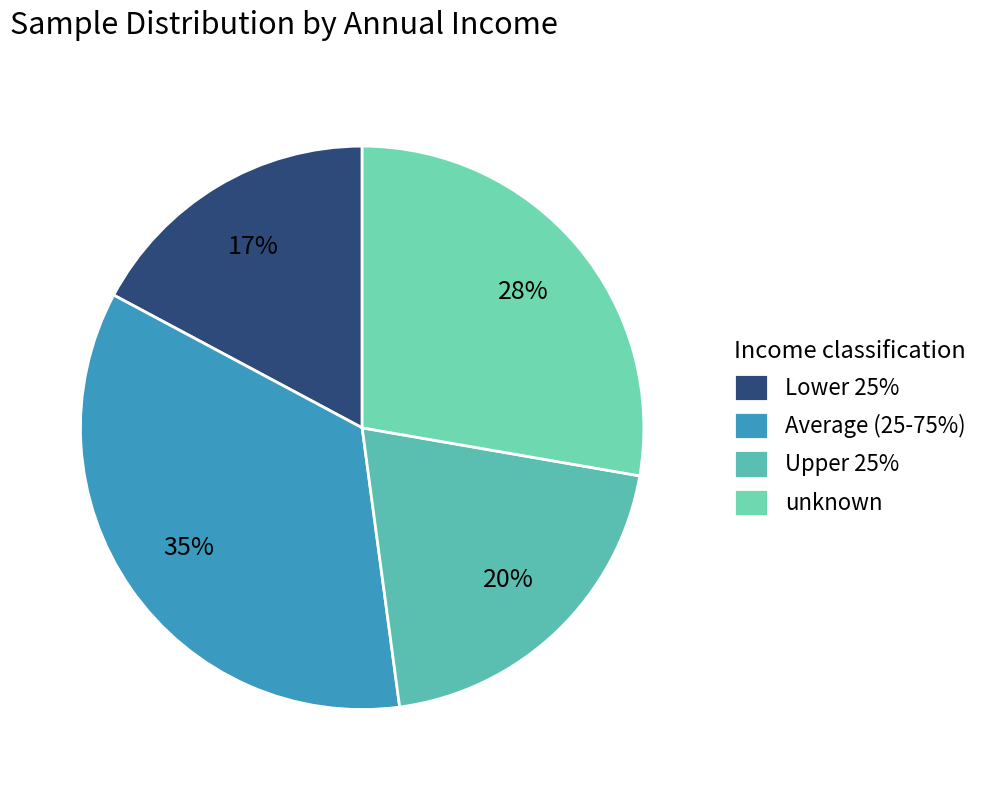

Rank the categories by value from highest to lowest.

Average (25-75%), unknown, Upper 25%, Lower 25%